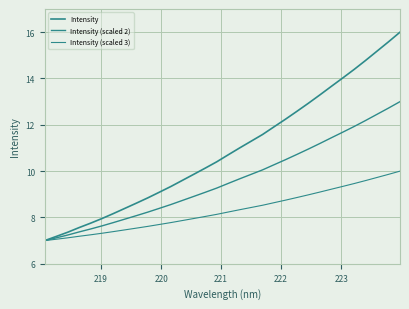

What is the maximum value shown in the chart?

16.0